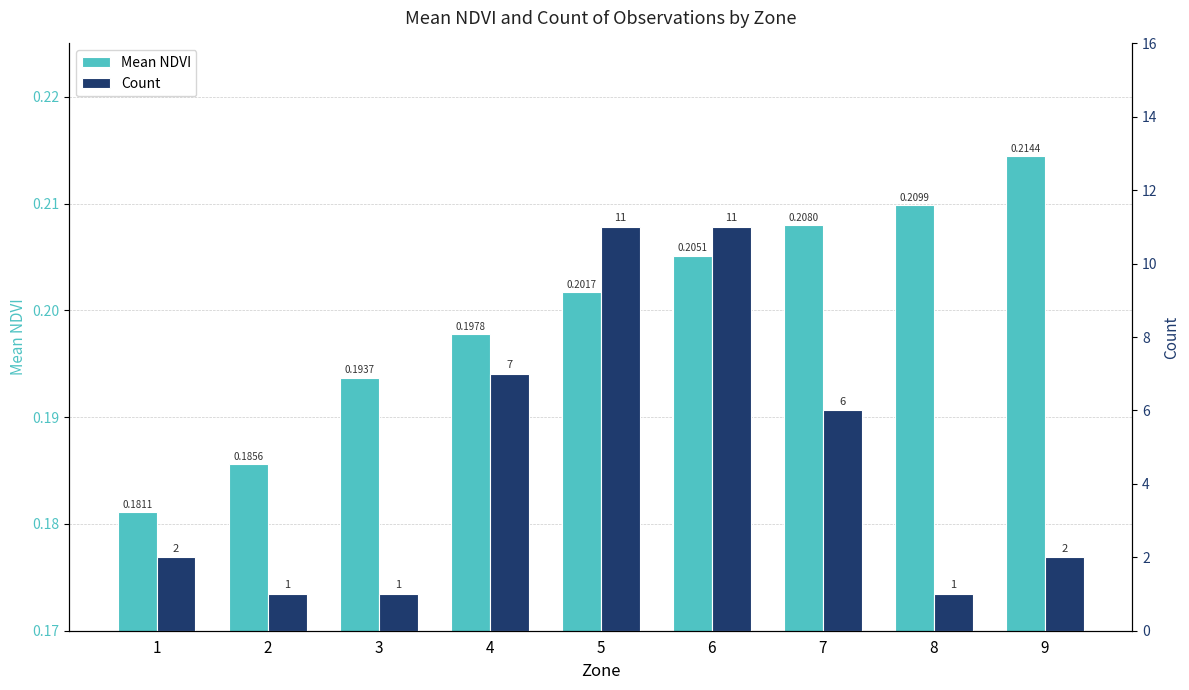

Does the chart contain any negative values?

No